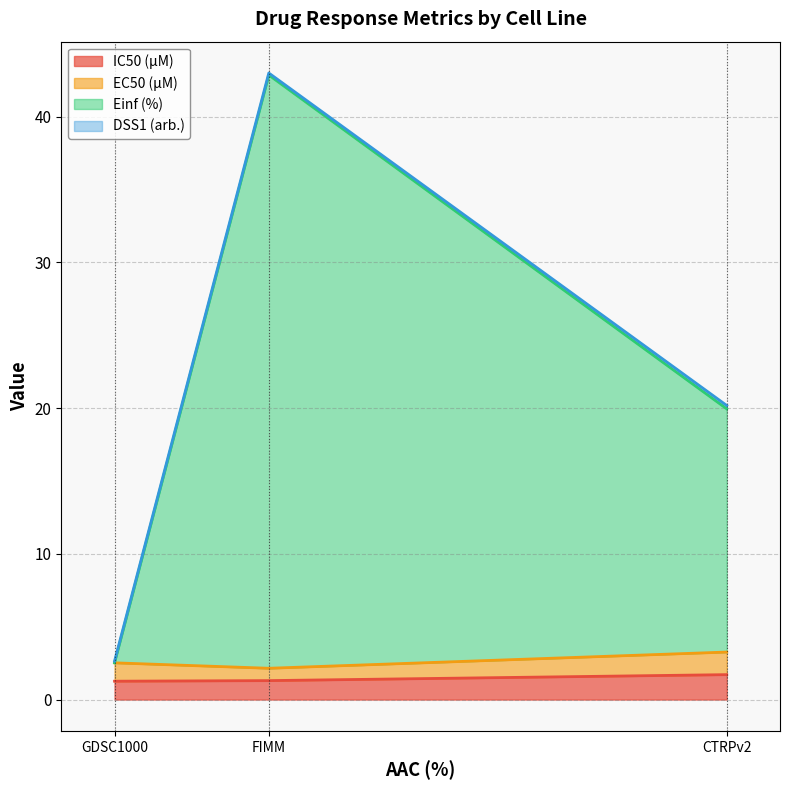

Where is Einf (%) nearest to the value 22?

CTRPv2